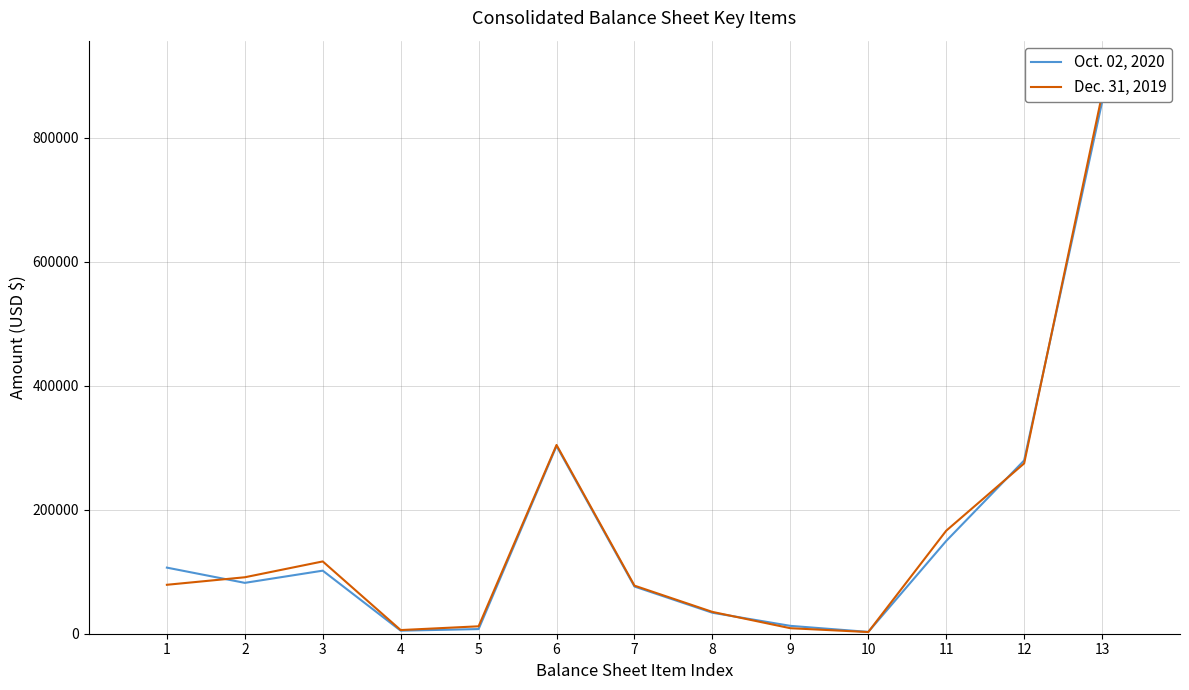

What is the spread (max minus min) of values at 2?

9028